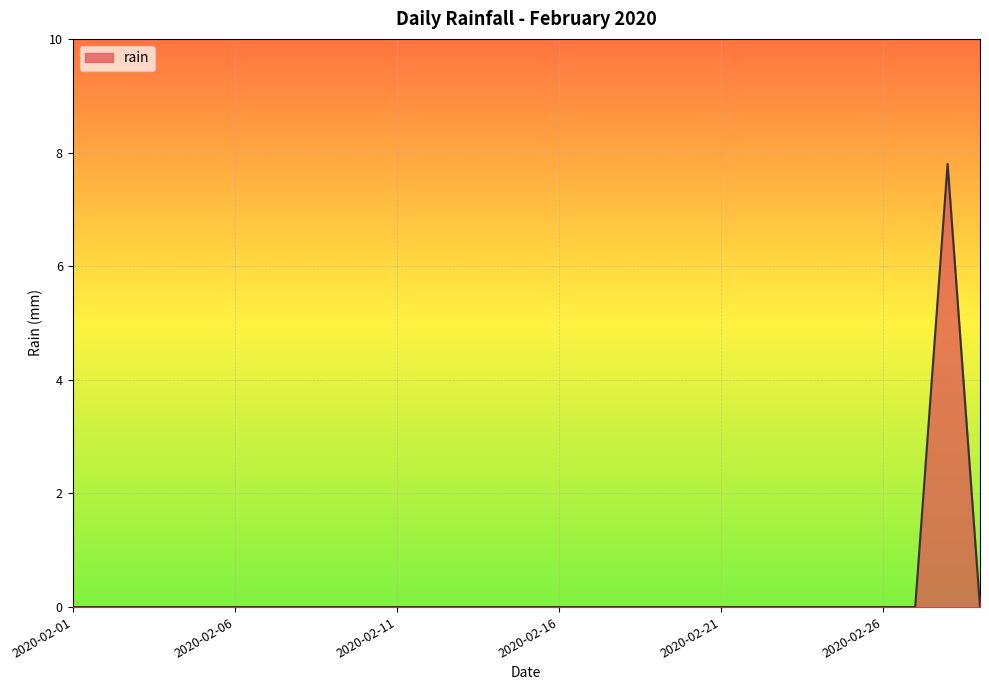

What is the maximum value shown in the chart?

7.8